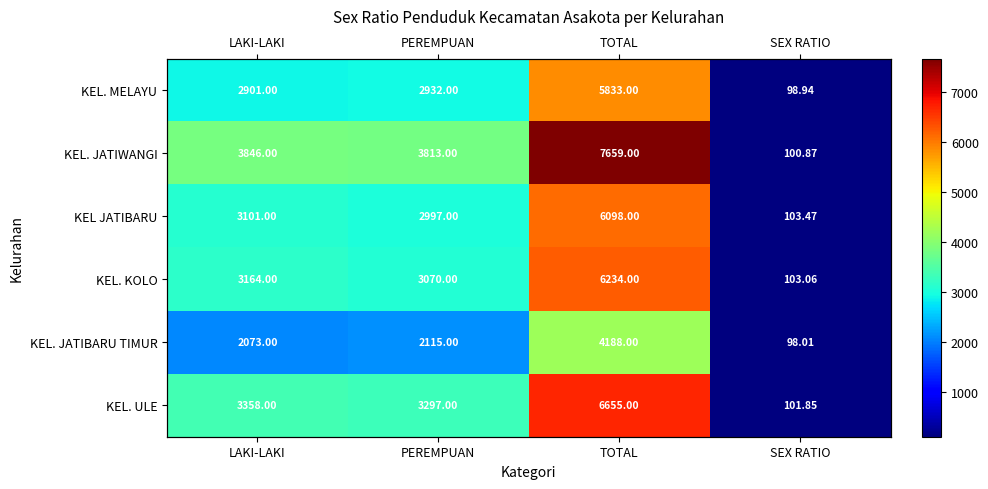

List the labels in order of KEL. JATIBARU TIMUR value, largest first.

TOTAL, PEREMPUAN, LAKI-LAKI, SEX RATIO